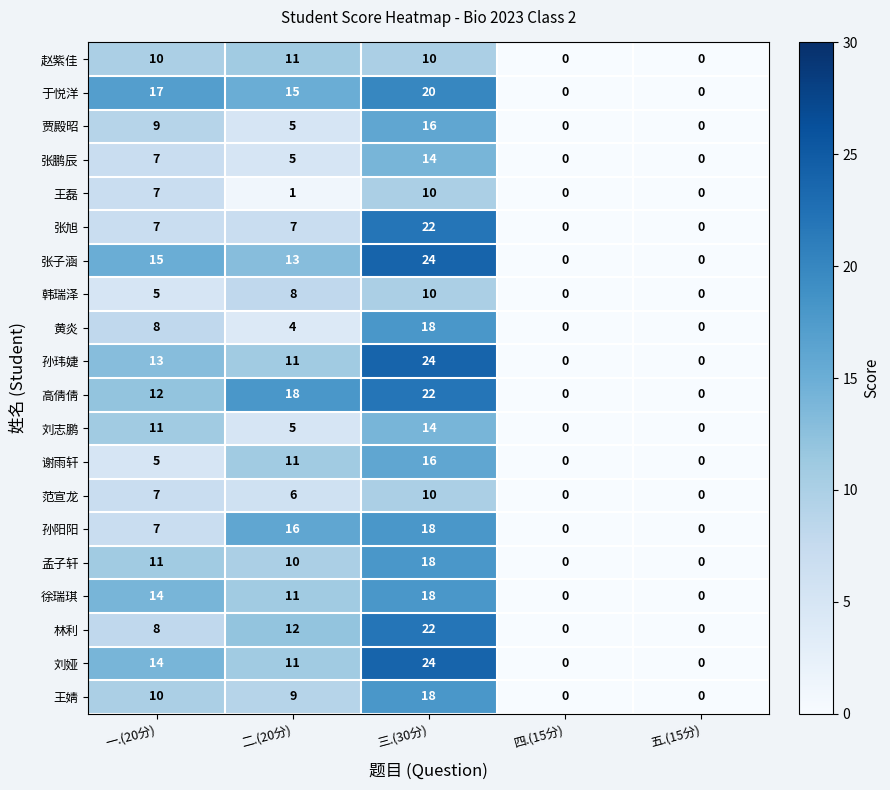

Where does the 贾殿昭 series first go above 5?

一.(20分)